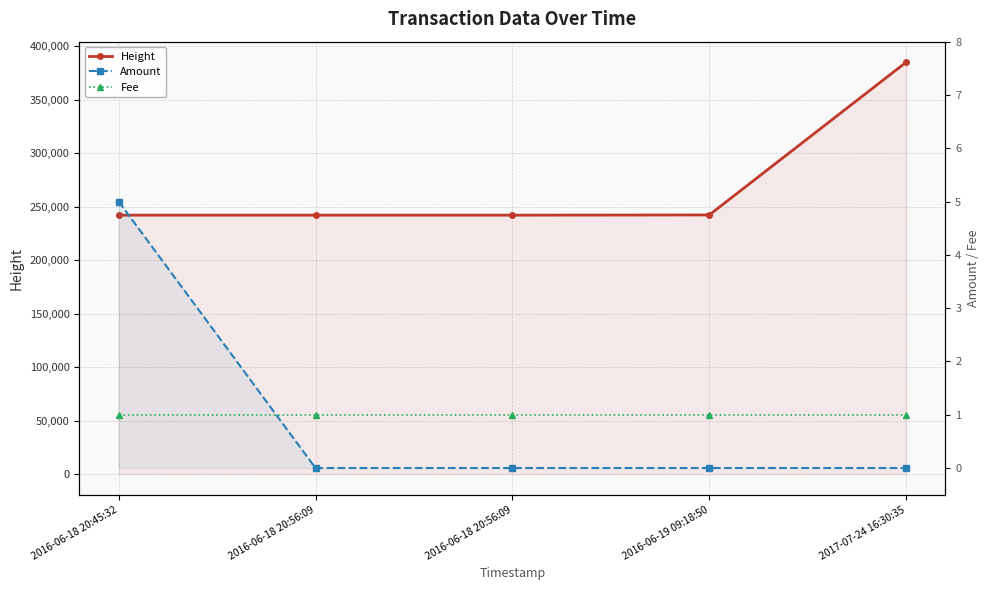

What is the average value of the Height series?

270805